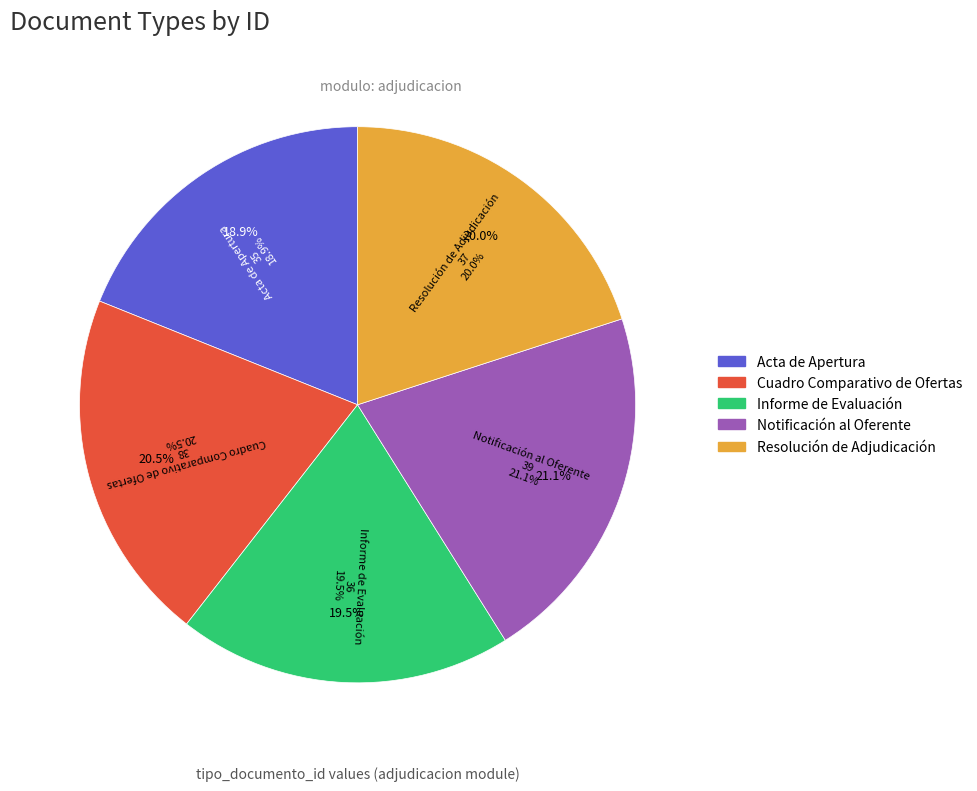

Count the number of slices in the pie.

5